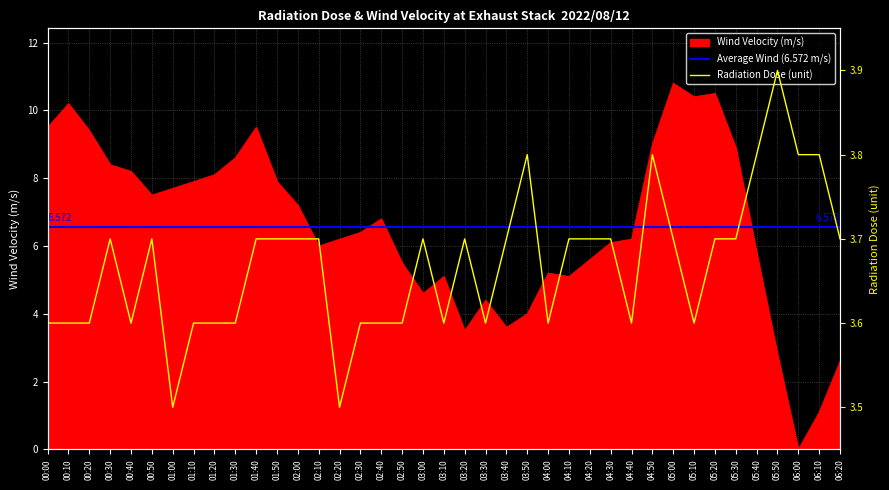

Is it true that Wind Velocity(m/s) equals 7.0 at 04:10?

False